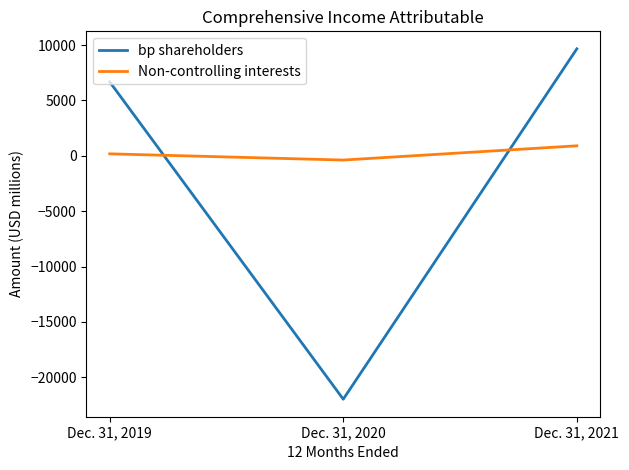

True or false: Non-controlling interests has a value of -387 at Dec. 31, 2020.

True